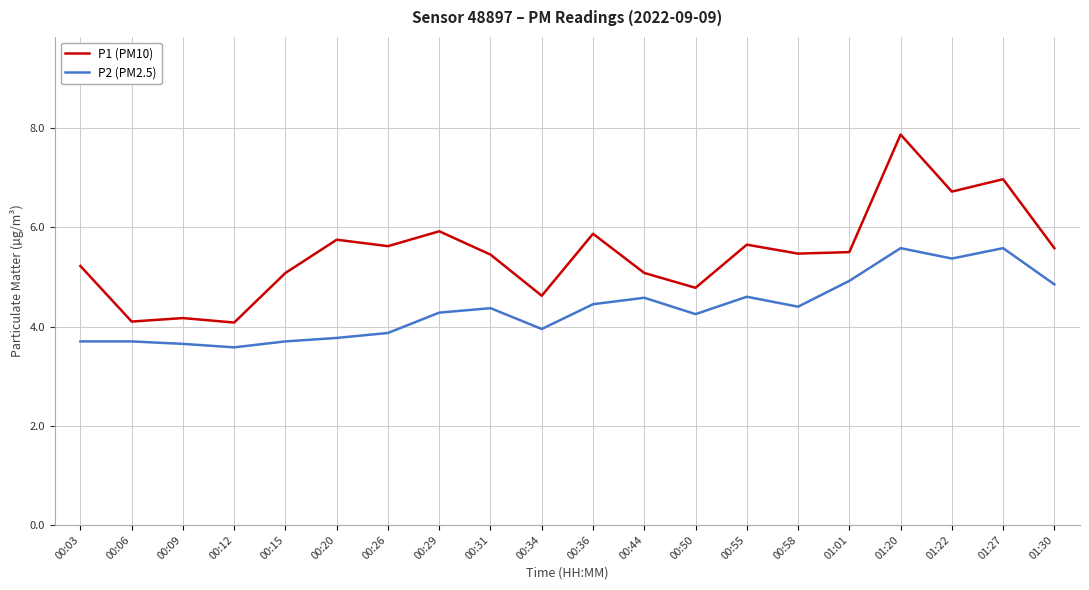

What is the spread (max minus min) of values at 00:09?

0.5